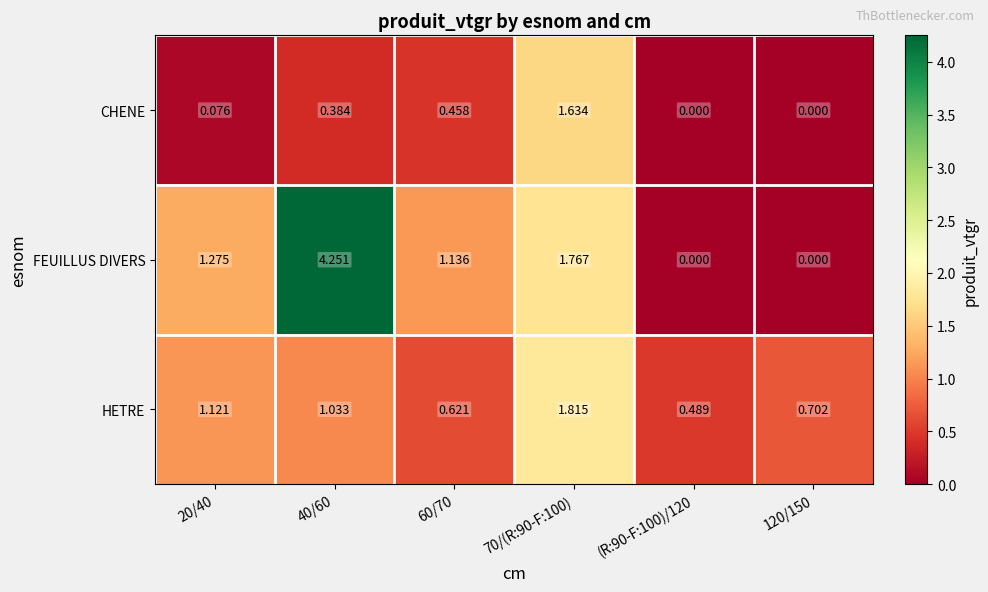

Is the value of CHENE at 40/60 greater than the value of HETRE at 60/70?

No